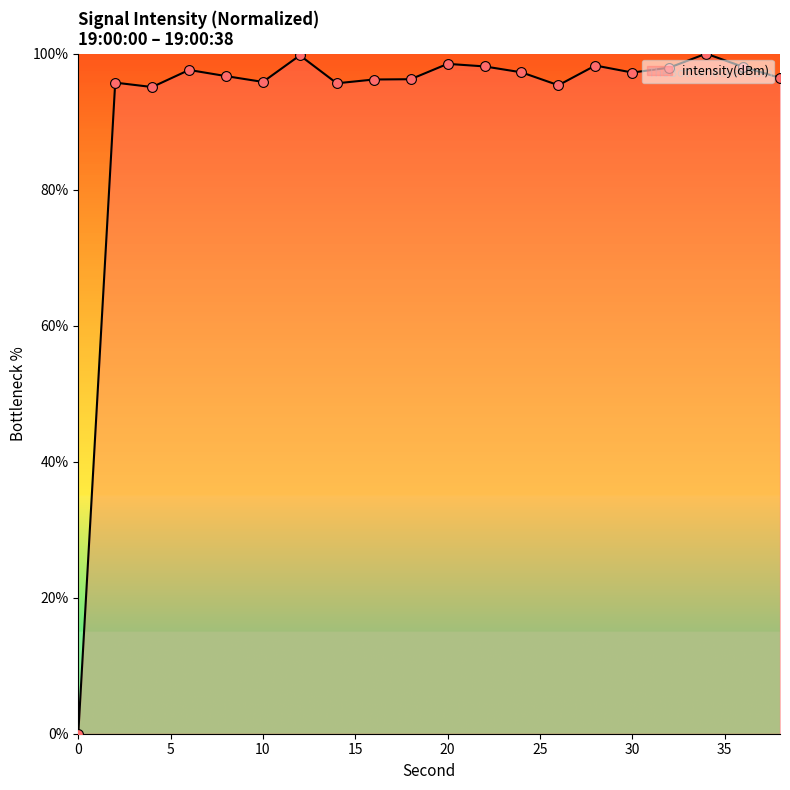

What is the difference between the maximum and minimum values?

100.0